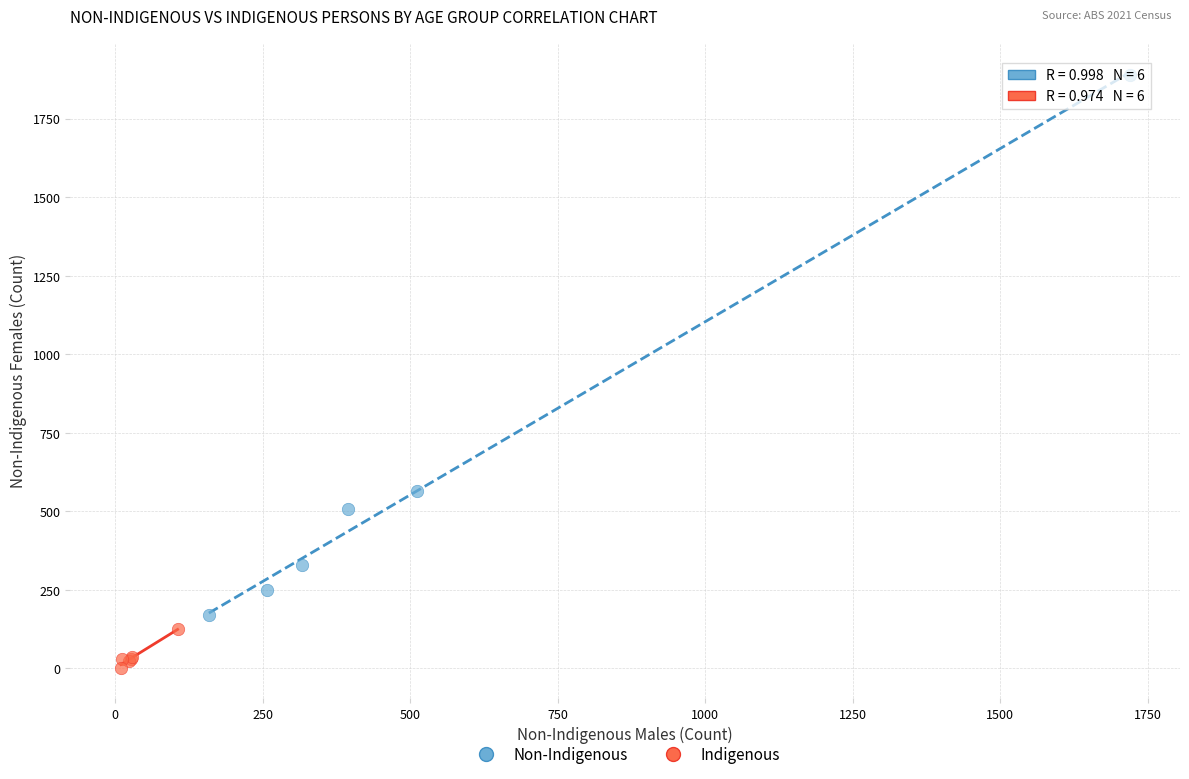

Which series contains the highest Y value?

Non-Indigenous